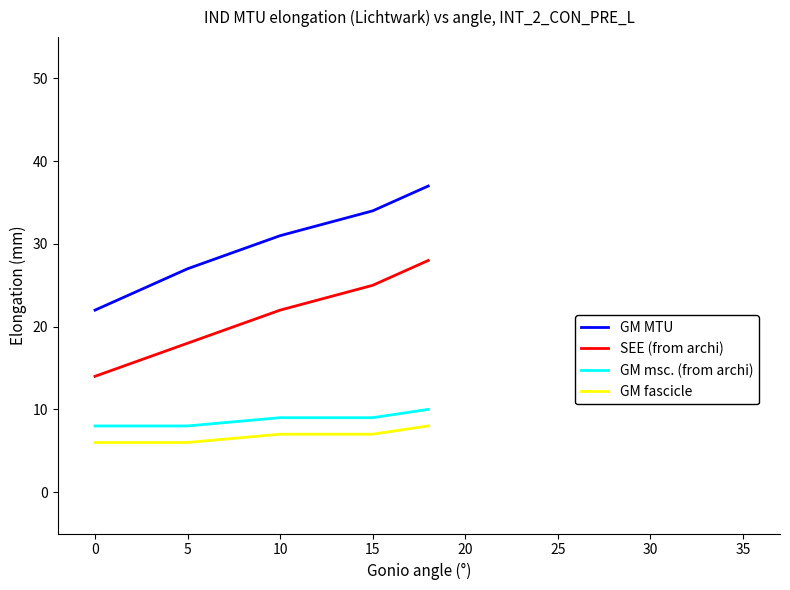

Which series has the largest total across all categories?

GM MTU